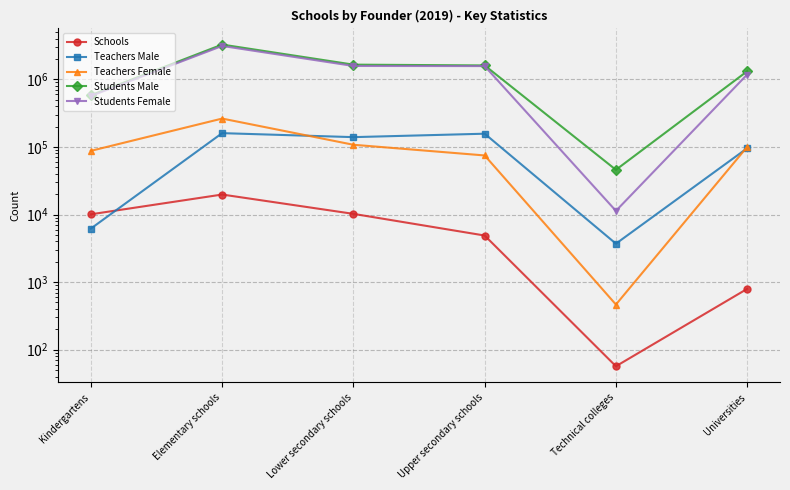

True or false: Students Female and Students Male intersect in this chart.

False